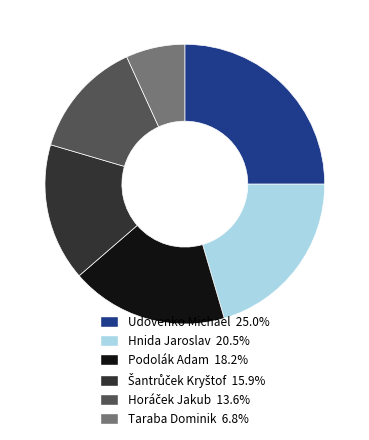

Which slice is the largest?

Udovenko Michael